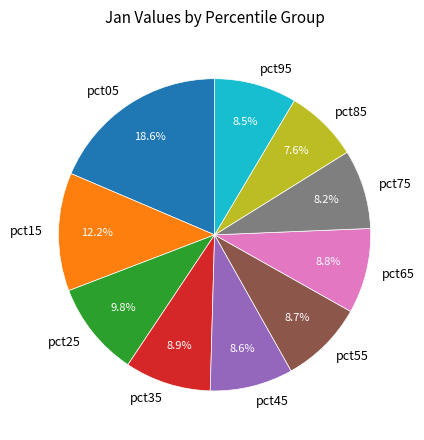

What portion of the pie excludes pct25?

90.2%